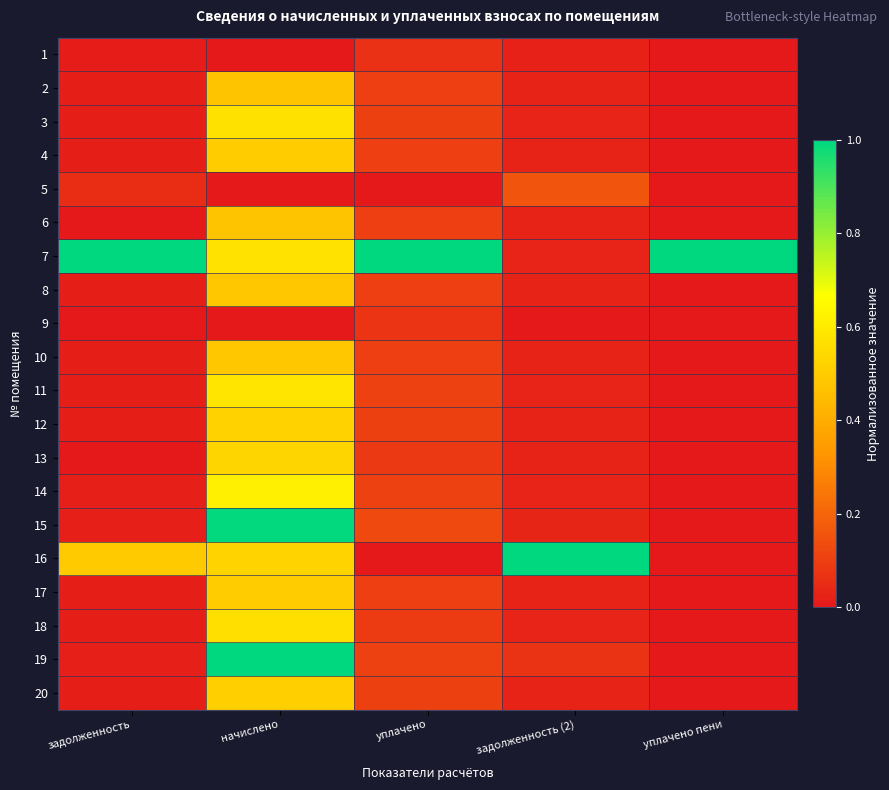

What is the difference between the highest and lowest values at уплачено пени?

1.0